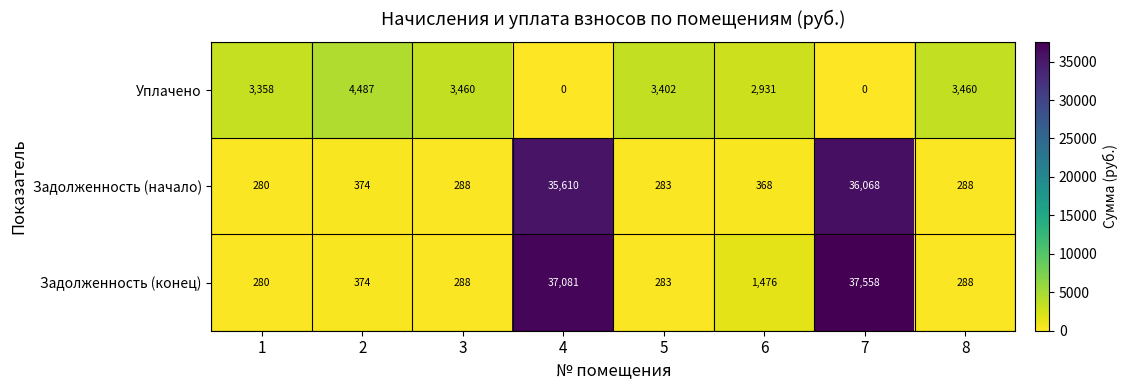

True or false: Задолженность (начало) has a value of 456 at 5.

False